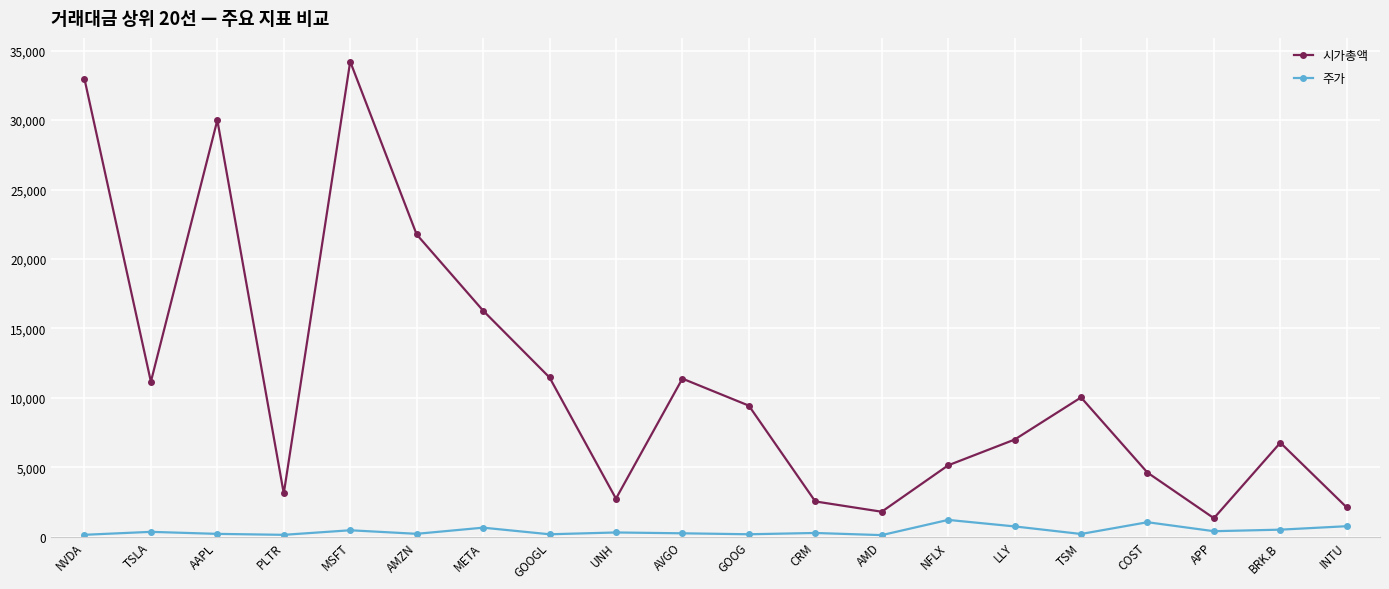

What are all the series names shown in the legend?

시가총액, 주가